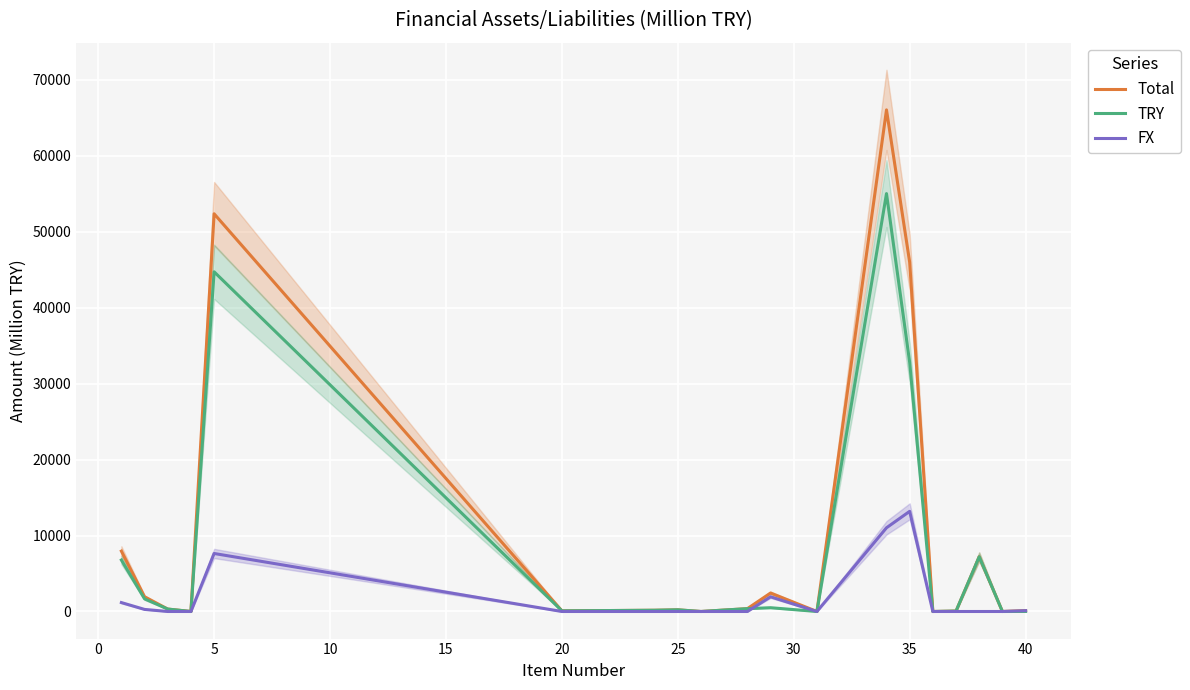

True or false: TRY and FX intersect in this chart.

True